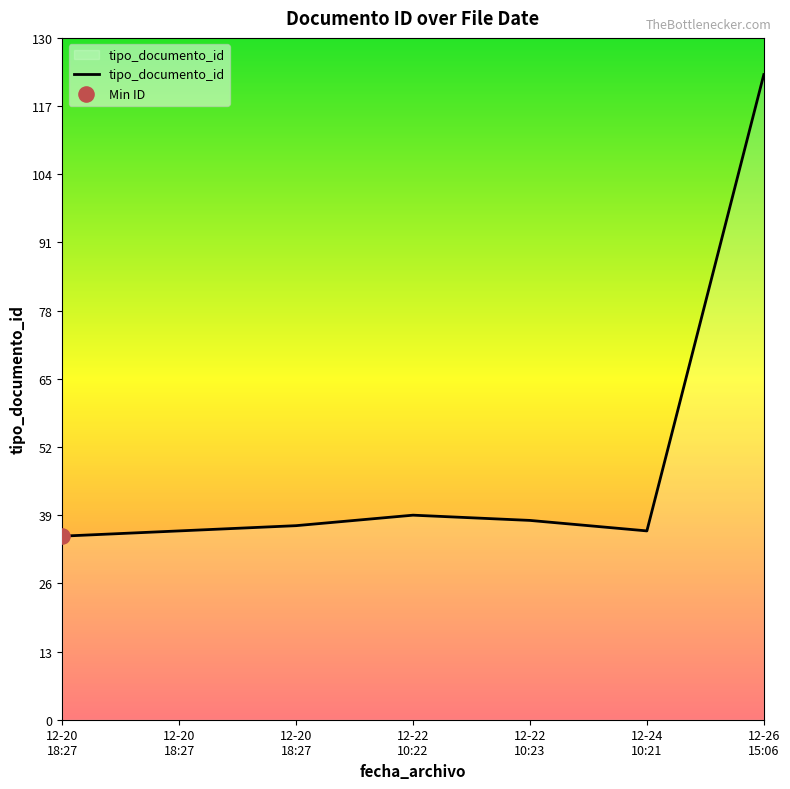

How many distinct data groups are displayed?

1